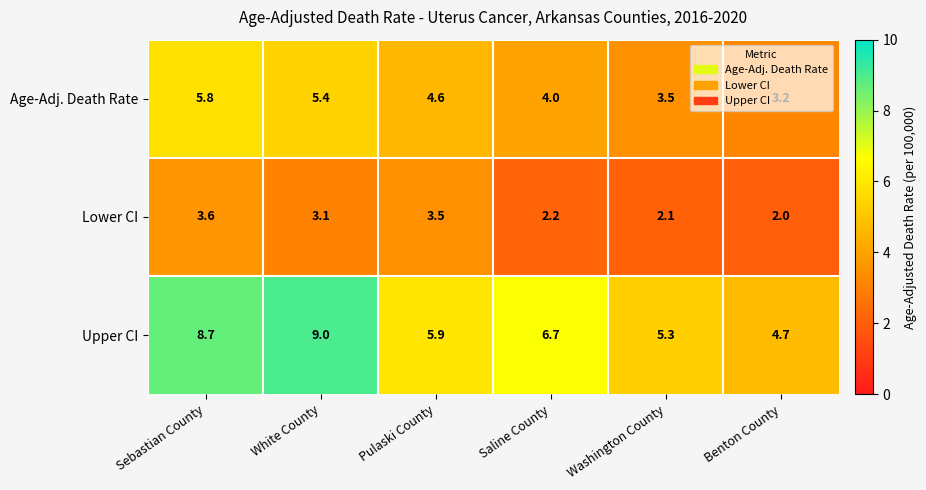

What is the spread (max minus min) of values at White County?

5.9